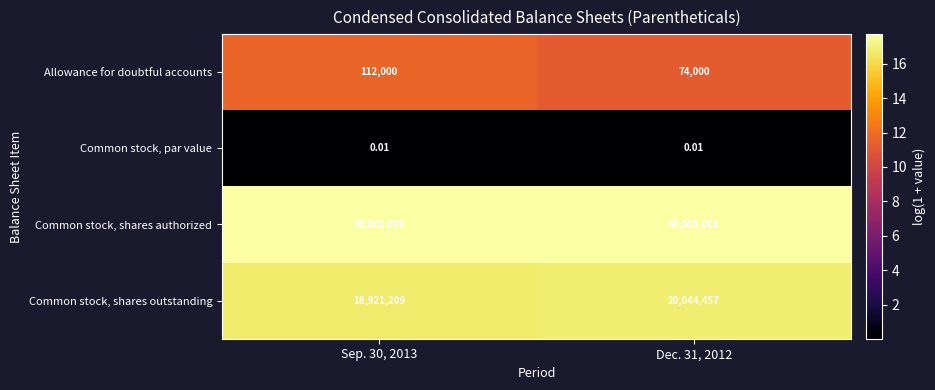

Rank the series by their maximum value, from lowest to highest.

Common stock, par value, Allowance for doubtful accounts, Common stock, shares outstanding, Common stock, shares authorized